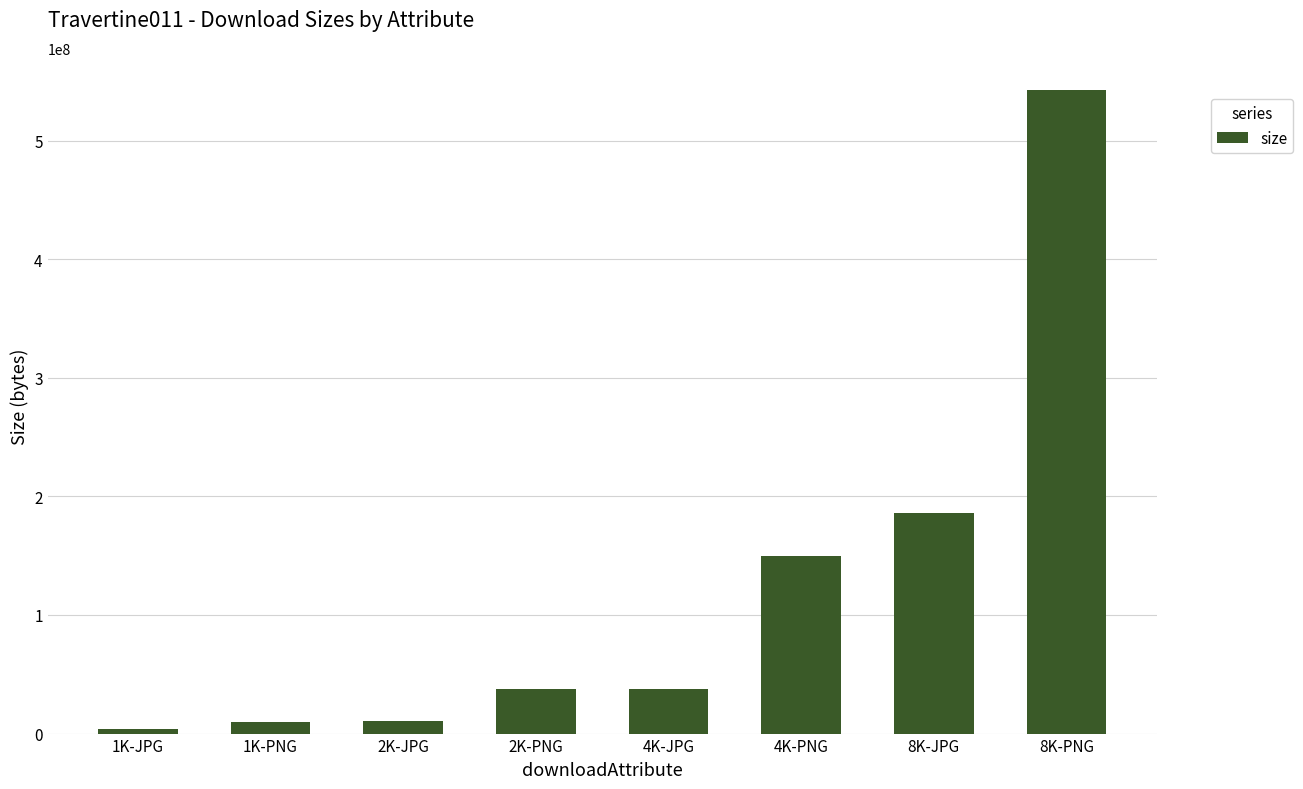

Are the bars horizontal?

No